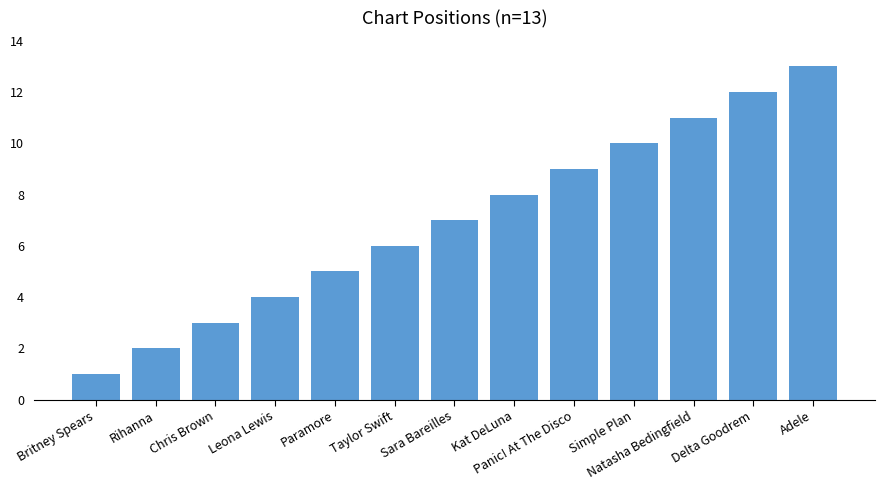

Where is the data nearest to the value 7?

Sara Bareilles